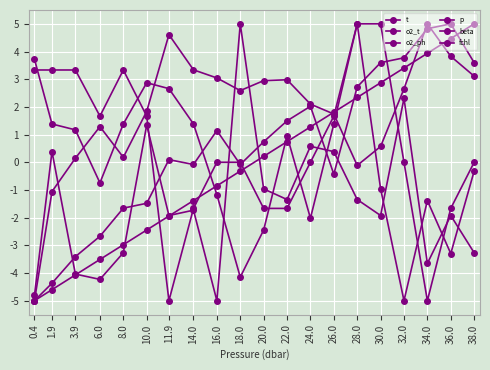

Is it true that t equals 1.7 at 6.0?

True